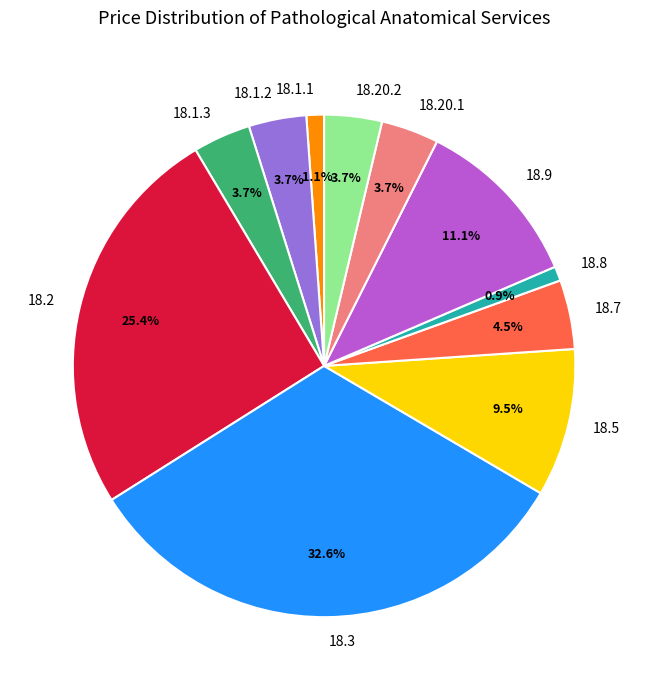

To the nearest percent, what percentage of the pie is 18.2?

25%